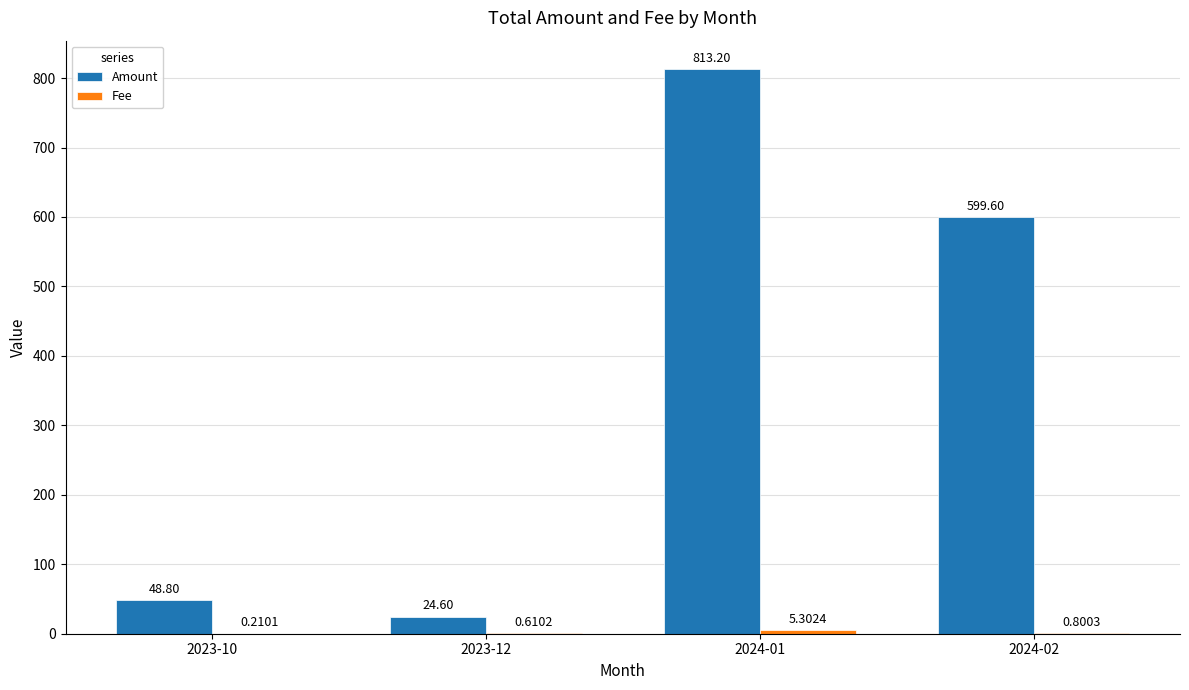

Between 2024-01 and 2024-02, which series saw the biggest shift?

Amount